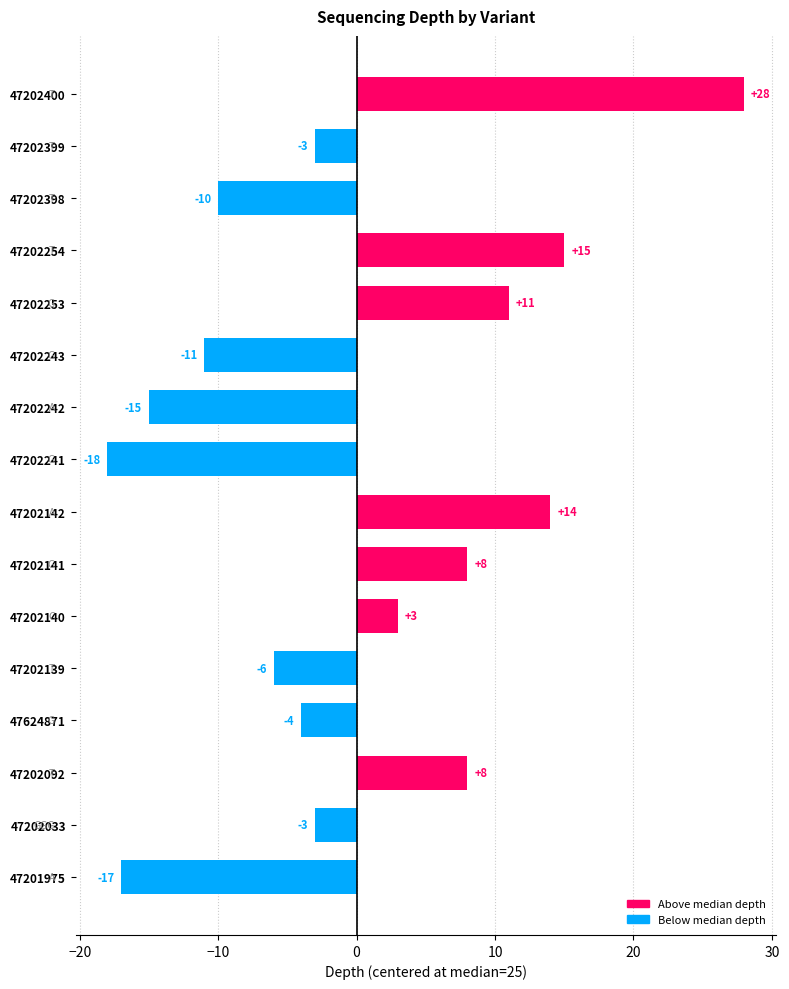

Where is the data nearest to the value 5?

47202140